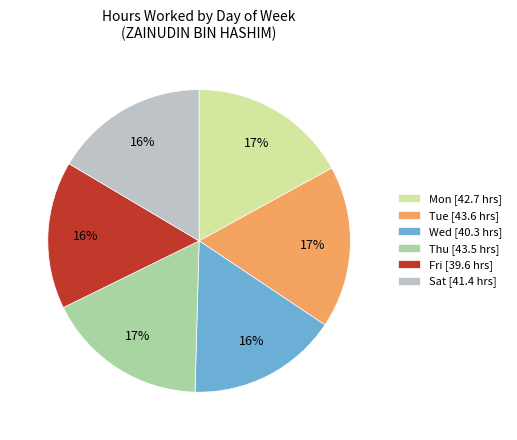

Which has a higher value, Thu [43.5 hrs] or Fri [39.6 hrs]?

Thu [43.5 hrs]